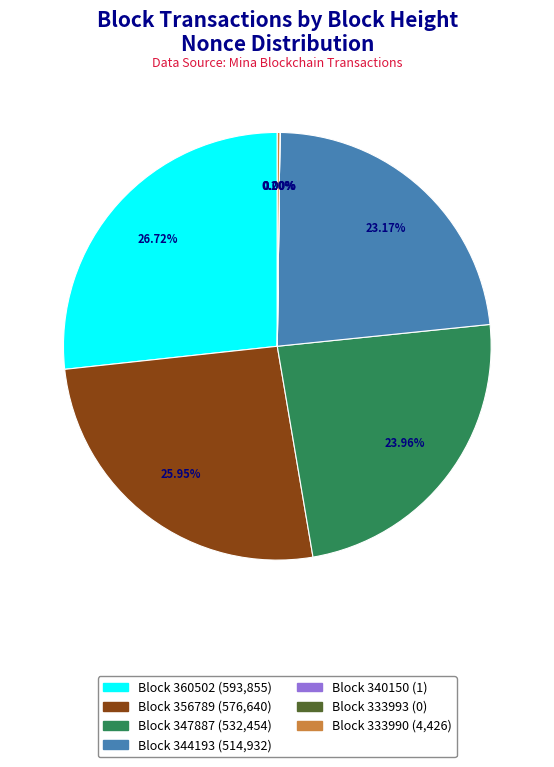

Is there any slice that represents more than half of the pie?

No